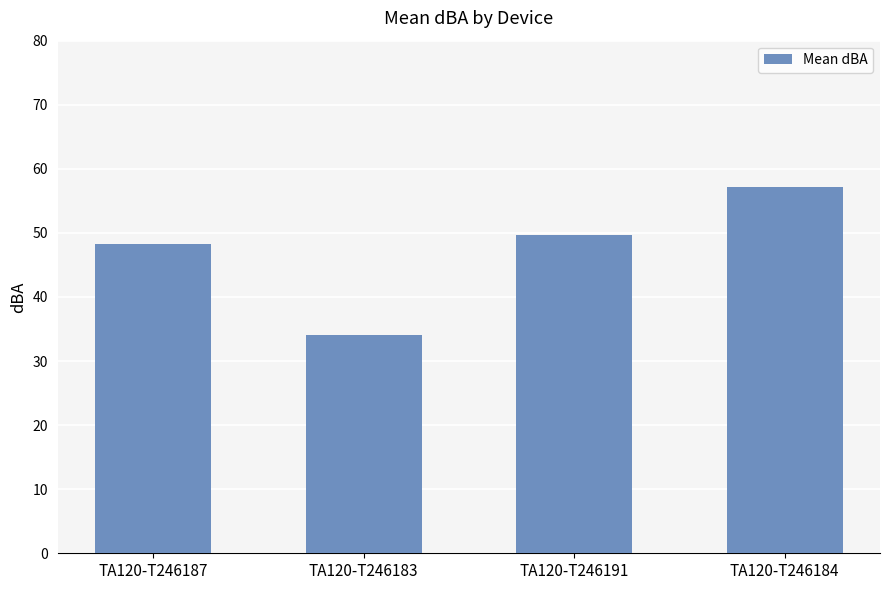

The value at TA120-T246183 is 34.1. True or false?

True